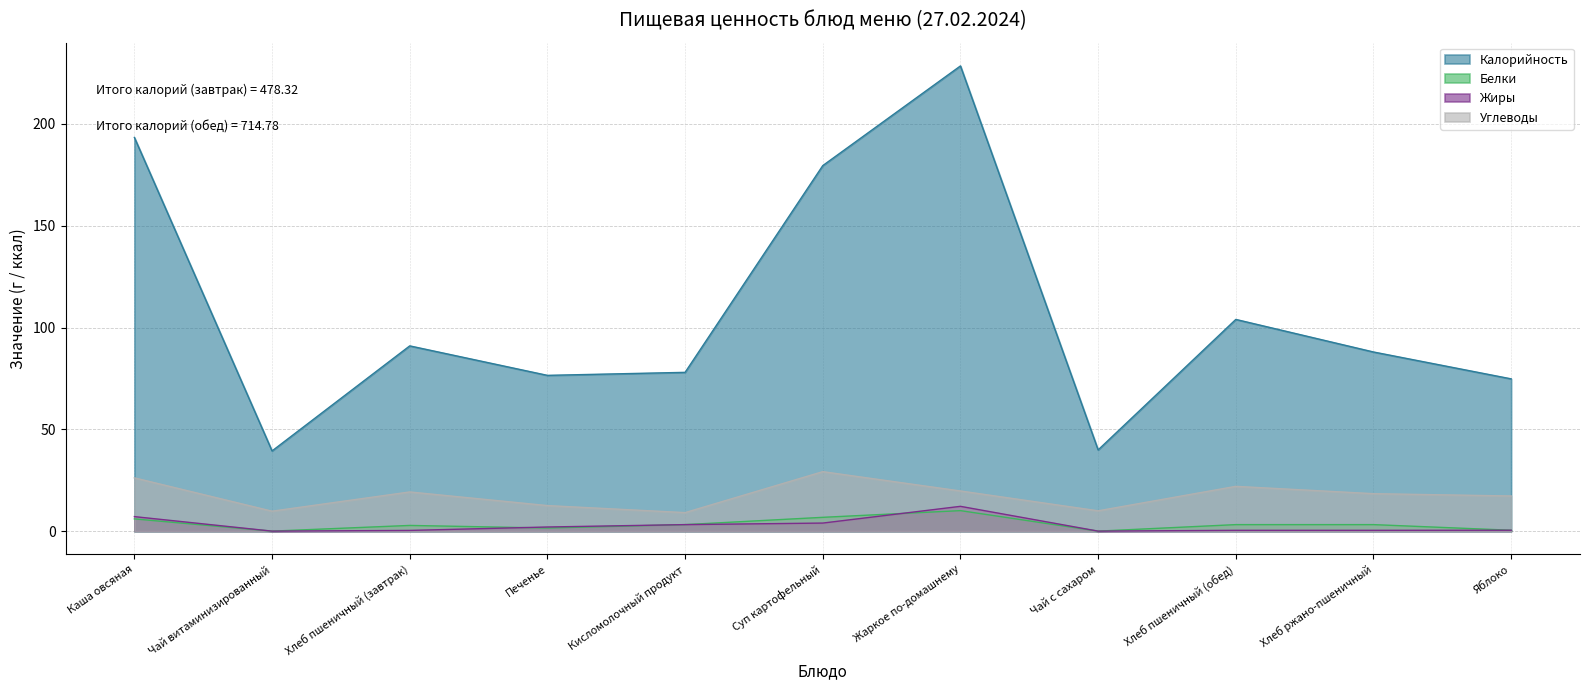

Between Печенье and Чай с сахаром, which series saw the biggest shift?

Калорийность